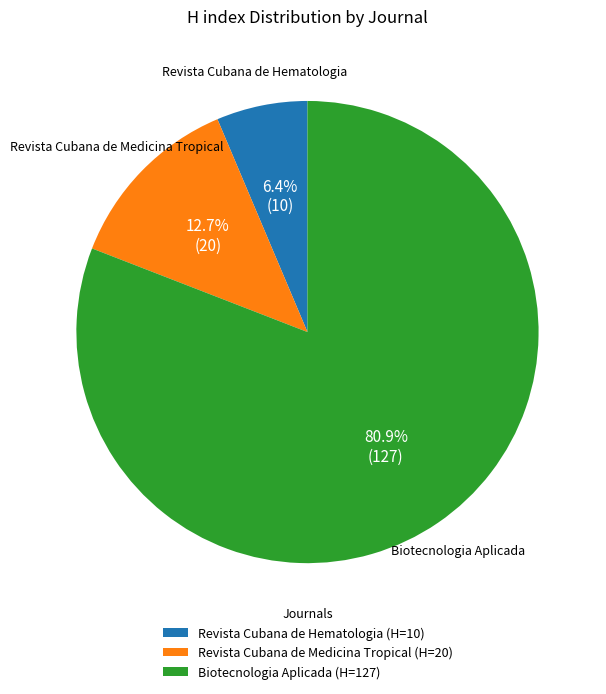

Is Revista Cubana de Hematologia (H=10) the majority of the pie?

No